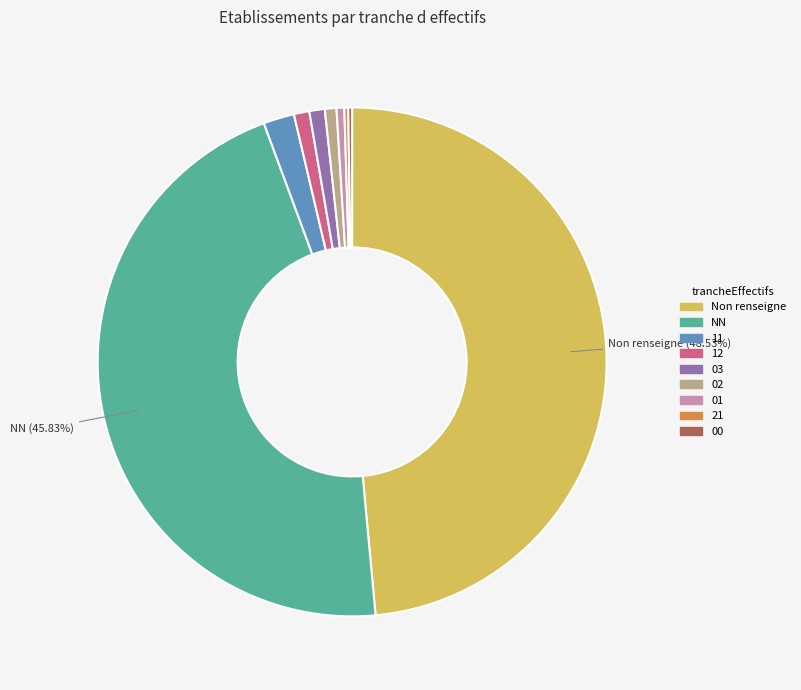

Does any single category account for the majority?

No